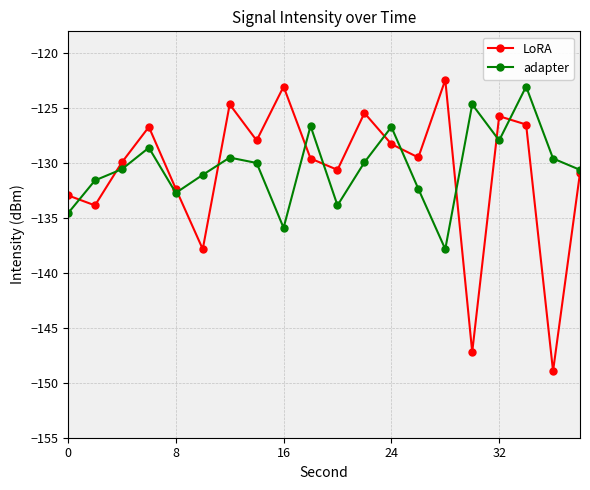

List the series in order of their peak value, lowest first.

adapter, LoRA